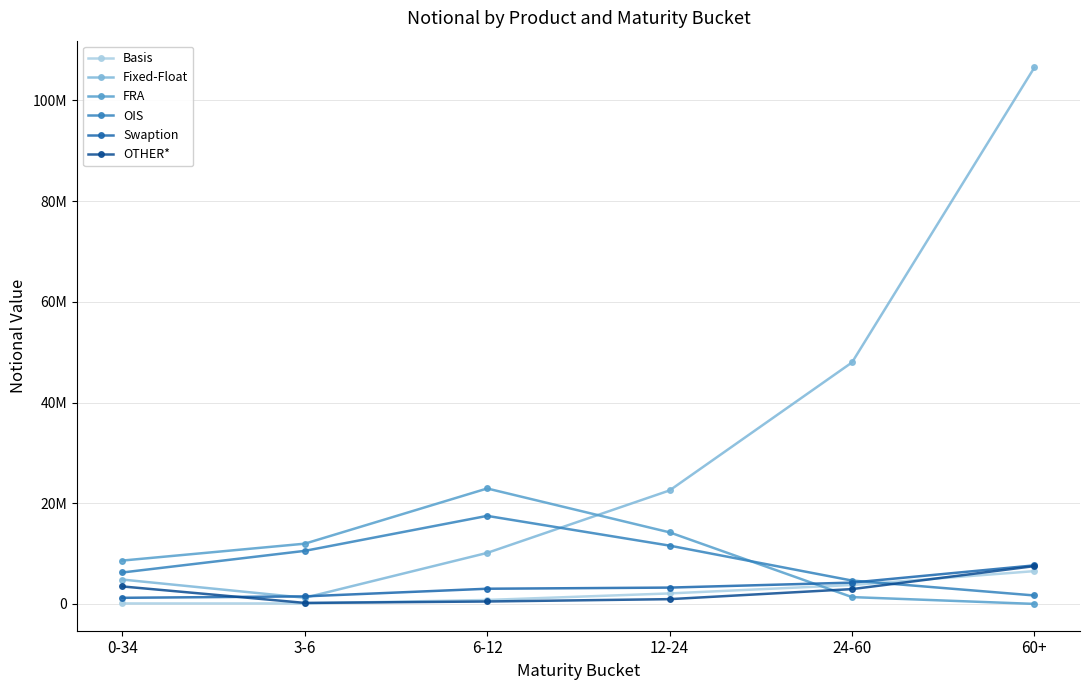

Is this an area chart (filled region under the line)?

No